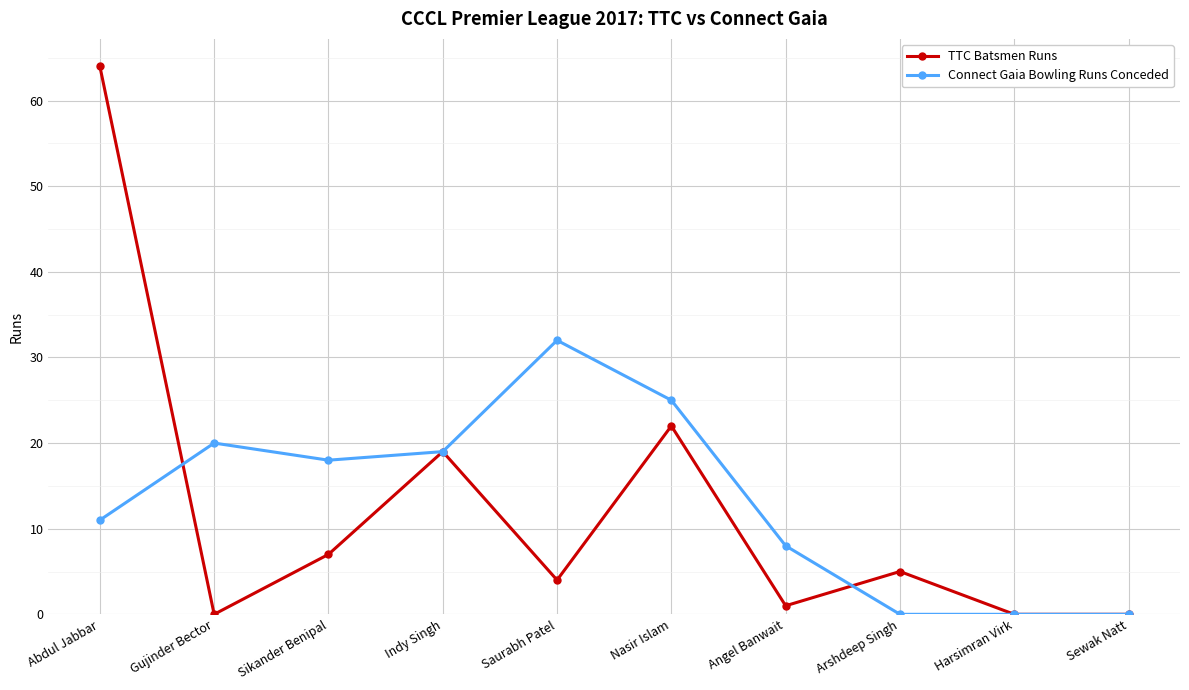

What is the maximum value shown in the chart?

64